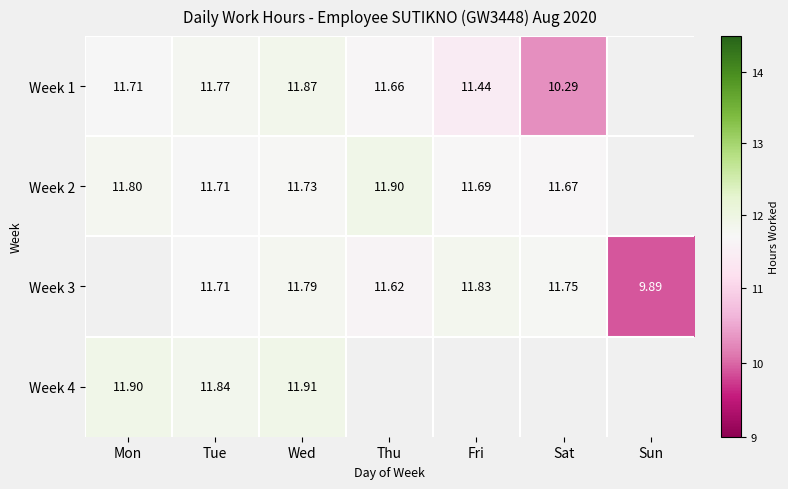

At which label is Week 4 closest to 11?

Tue